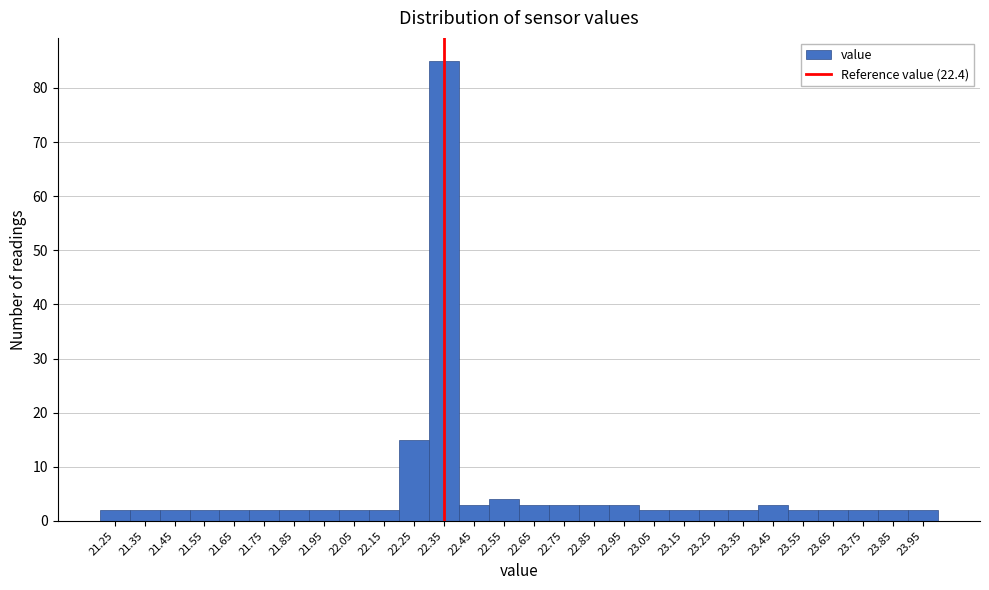

Reading left to right, extract all data points from this chart.

2	2	2	2	2	2	2	2	2	2	15	85	3	4	3	3	3	3	2	2	2	2	3	2	2	2	2	2